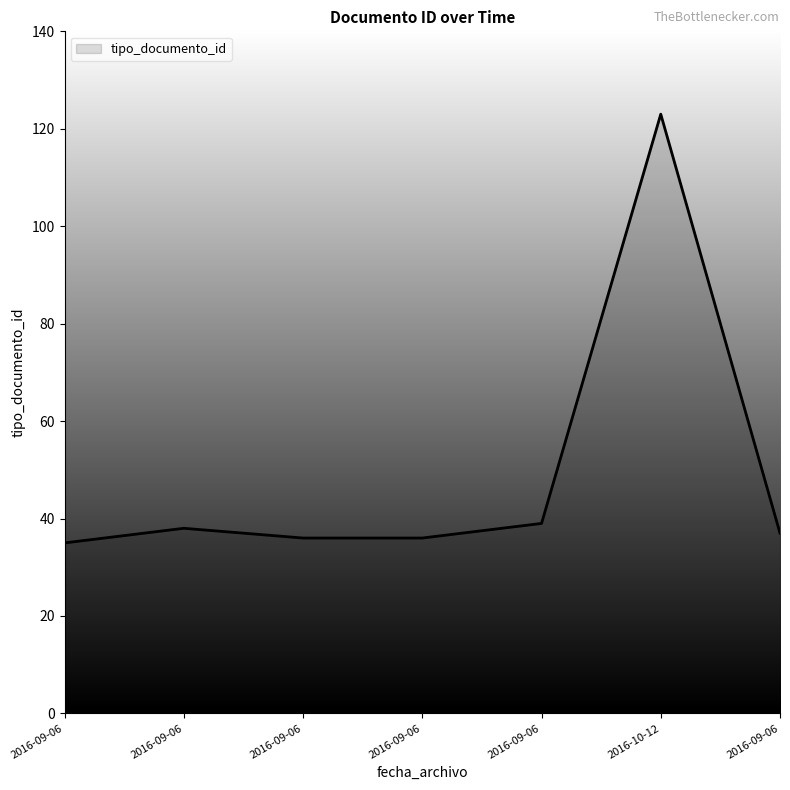

Count the number of data series in this chart.

1